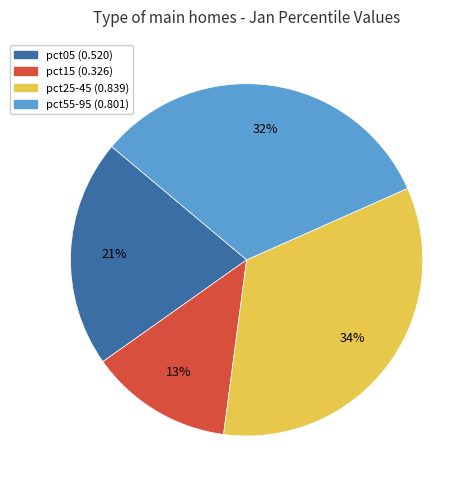

Is there any slice that represents more than half of the pie?

No